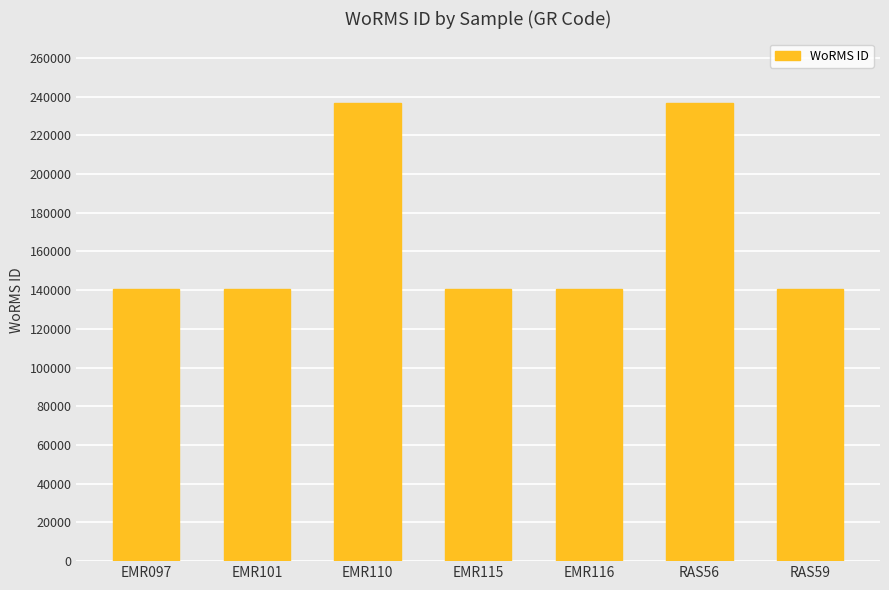

What is the value of the 1st bar from the left?

140687